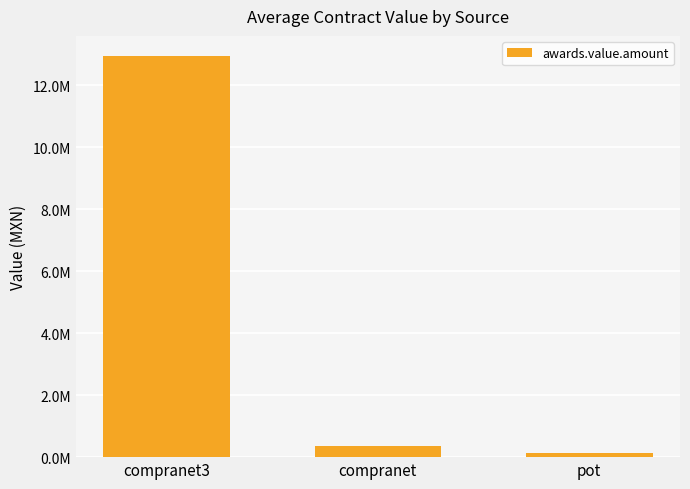

What is the difference between the values at compranet3 and pot?

12819026.9